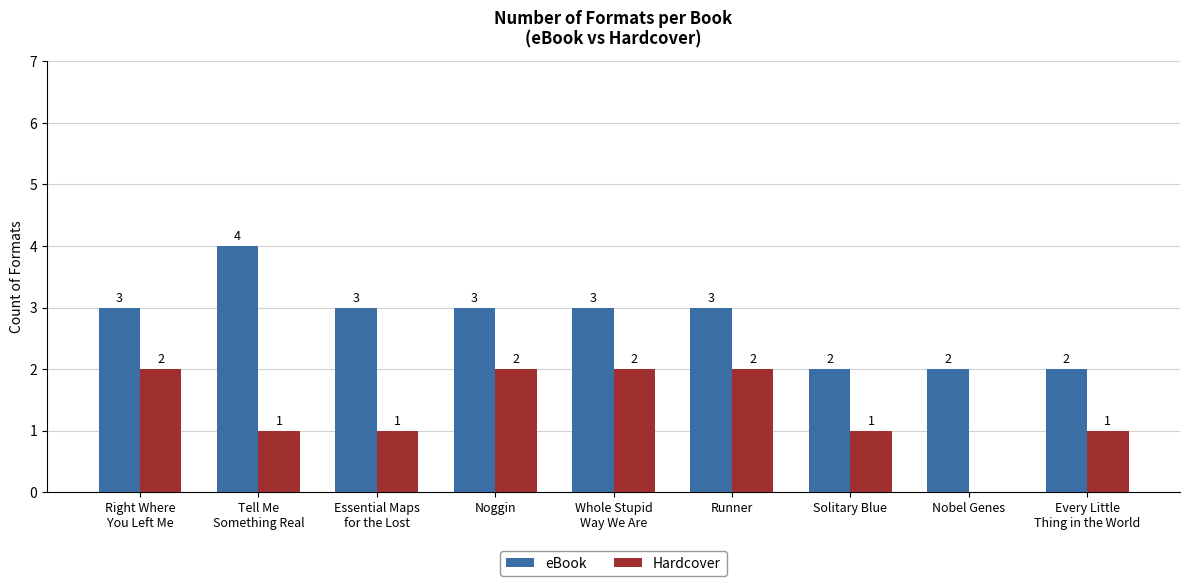

How many series are shown in this chart?

2